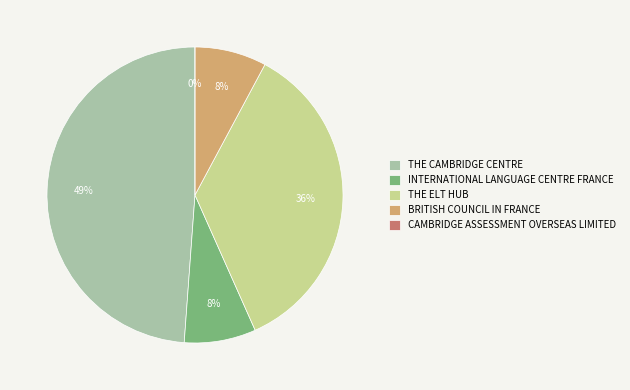

What is the total percentage of THE CAMBRIDGE CENTRE and INTERNATIONAL LANGUAGE CENTRE FRANCE?

56.7%